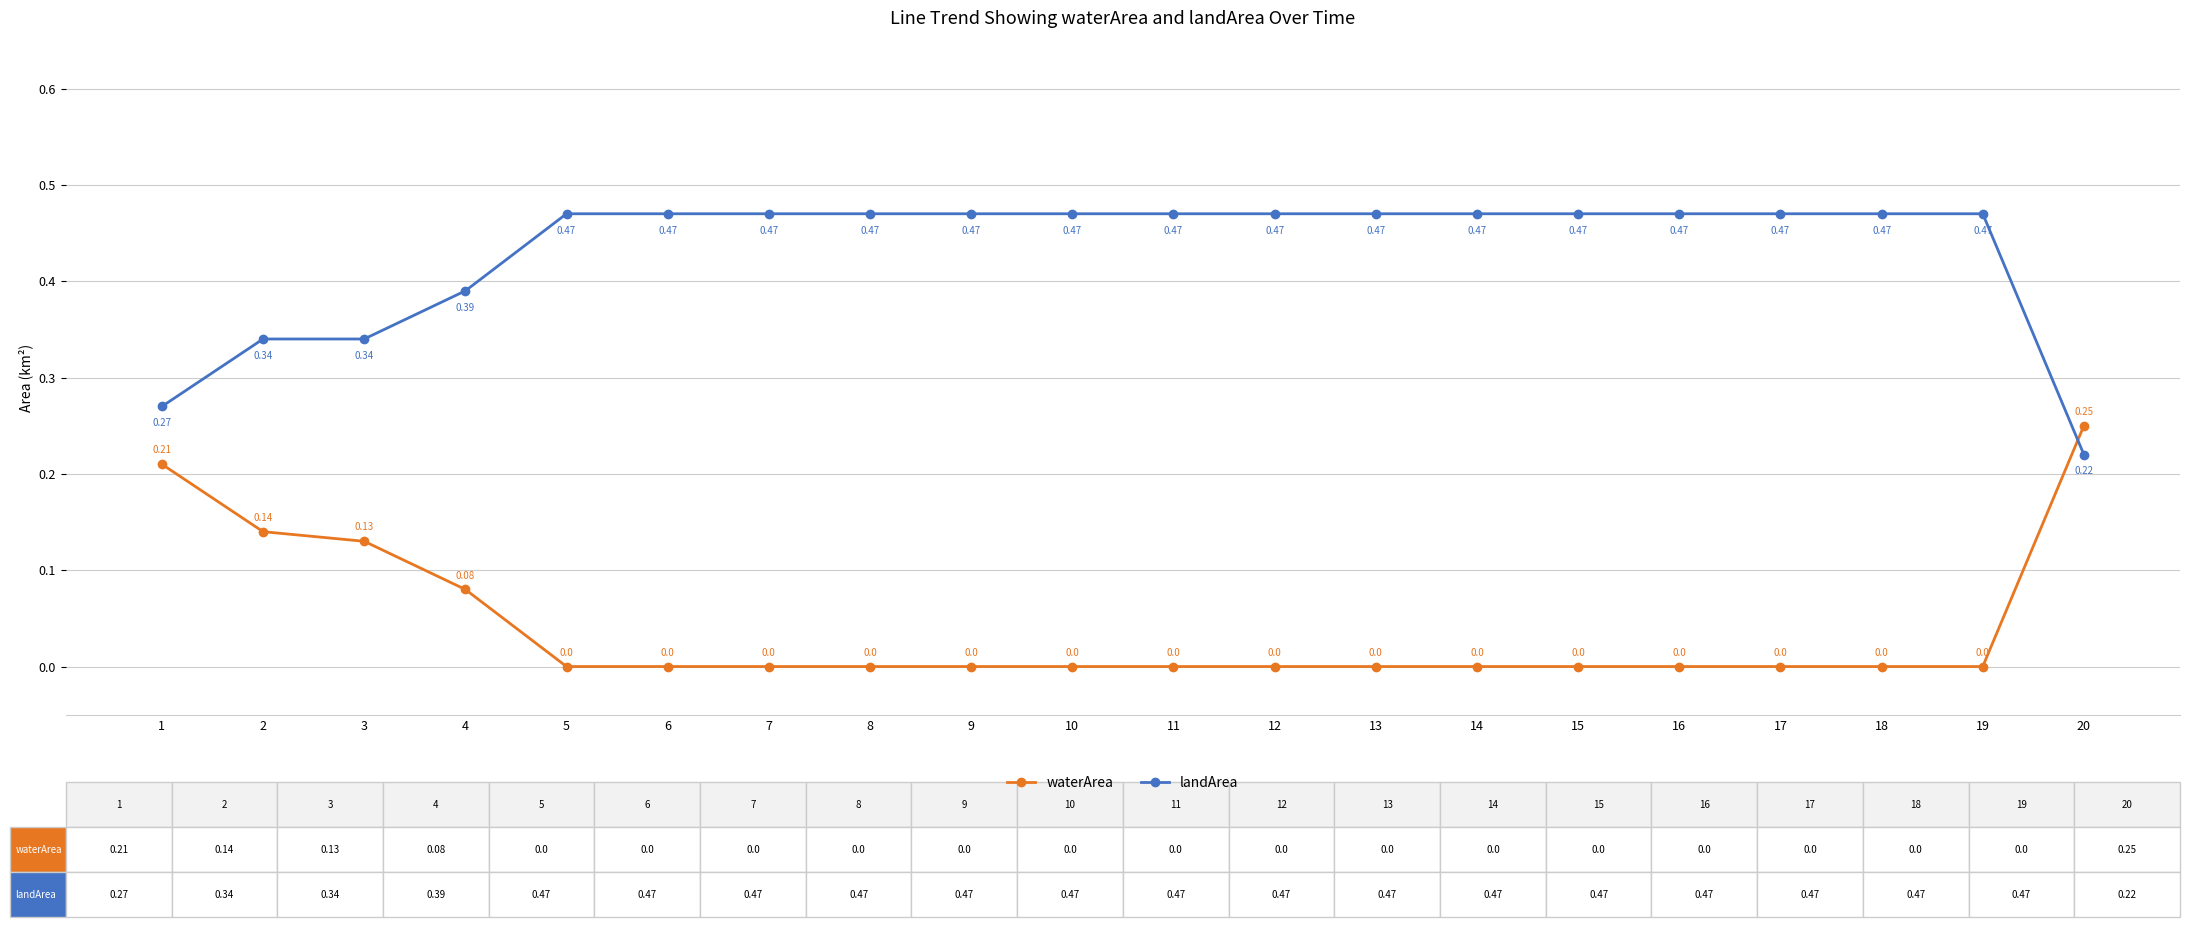

Which series changed the most between 1 and 14?

waterArea